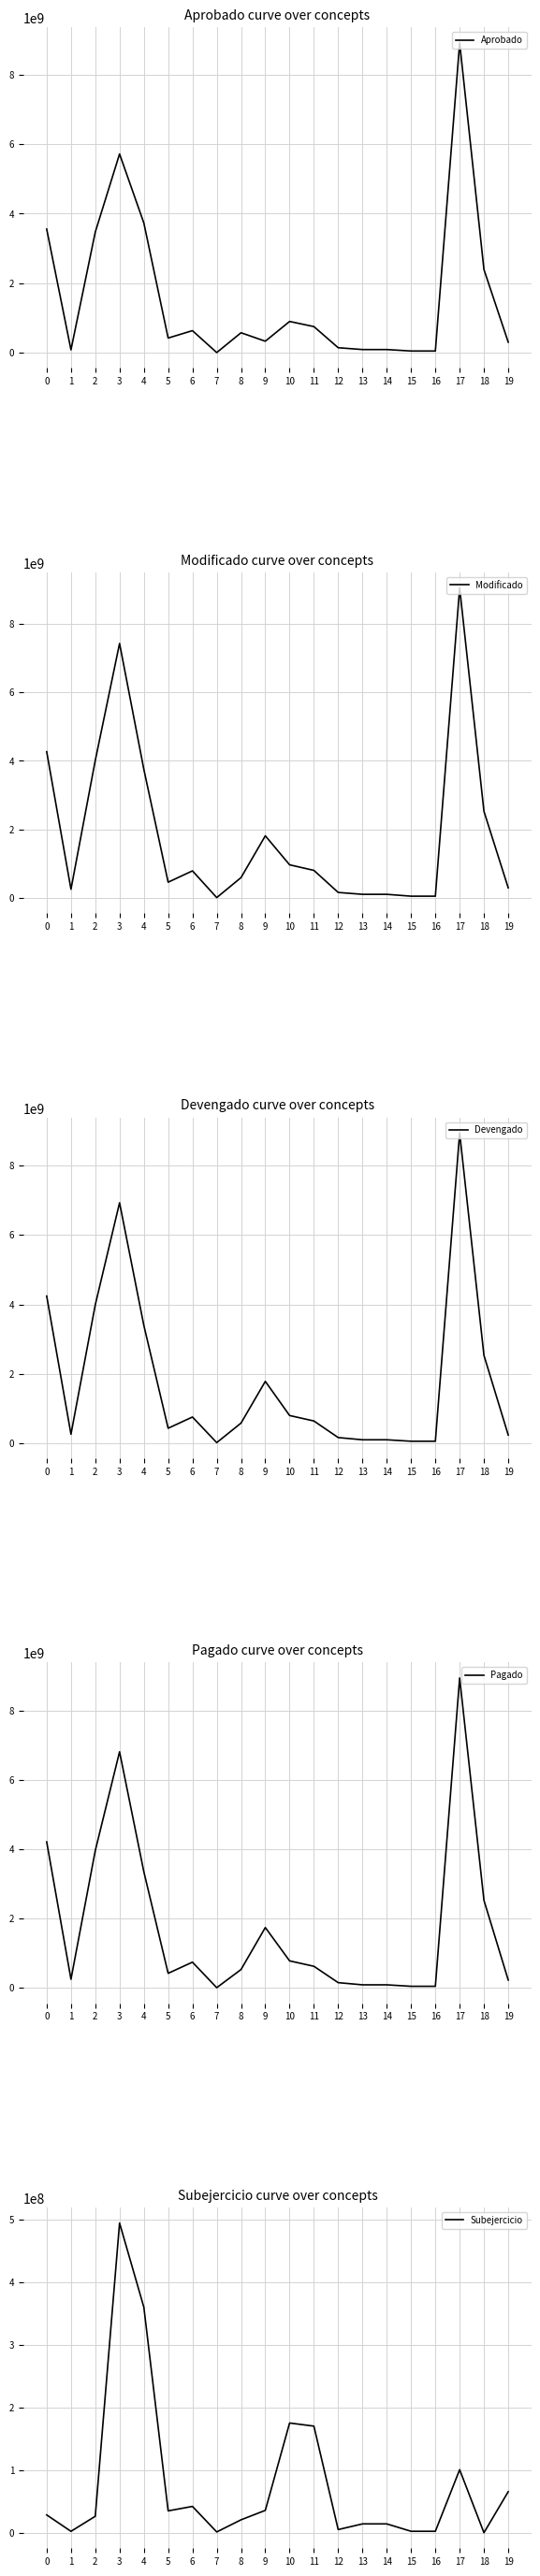

Reading left to right, transcribe all the data shown in this chart.

Aprobado: 3557328132.0	86919455.0	3470408677.0	5717044721.0	3732052775.0	425825970.0	638079656.0	8690150.0	577746097.0	334650073.0	902641073.0	755066621.0	147574452.0	95006148.0	95006148.0	53096619.0	53096619.0	8909563369.0	2395124745.0	306407168.0
Modificado: 4269300771.9	255524390.2	4013776381.7	7427165738.3	3752442238.2	460930293.6	791994856.2	11998207.9	595273854.8	1814526287.6	968325886.4	806115201.5	162210684.8	107178255.6	107178255.6	53096619.0	53096619.0	9047522080.5	2529463871.4	295406184.9
Devengado: 4240838951.4	253306837.1	3987532114.3	6932124701.4	3391960747.4	426011125.7	749935096.0	10779282.0	574634331.8	1778804118.4	792938495.7	635739558.4	157198937.3	93070121.5	93070121.5	50823760.4	50823760.4	8946771553.5	2529463871.4	229774871.8
Pagado: 4215585761.0	253296133.4	3962289627.5	6813845437.1	3352834017.3	424885476.7	746238913.9	10743999.5	534032527.3	1745110502.4	783341268.7	627421610.9	155919657.7	92890065.8	92890065.8	50823760.4	50823760.4	8941236764.6	2529463871.4	229774871.8
Subejercicio: 28461820.5	2217553.1	26244267.4	495041036.8	360481490.8	34919167.9	42059760.1	1218925.9	20639522.9	35722169.2	175387390.7	170375643.1	5011747.5	14108134.1	14108134.1	2272858.6	2272858.6	100750527.0	0.0	65631313.1